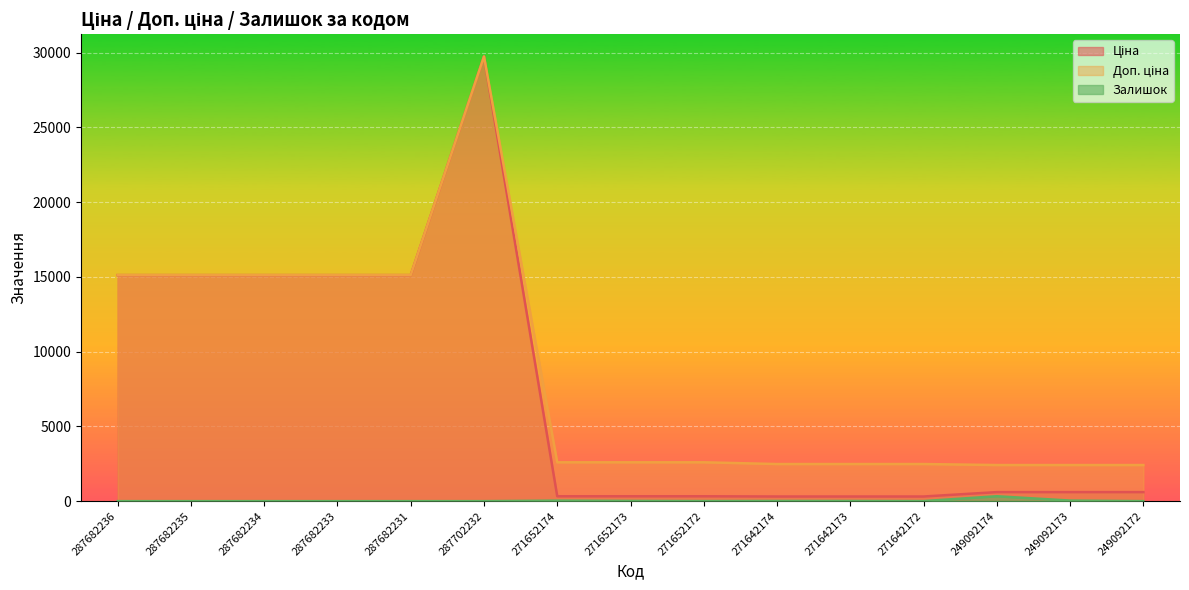

Does the chart display data point markers on the line(s)?

No